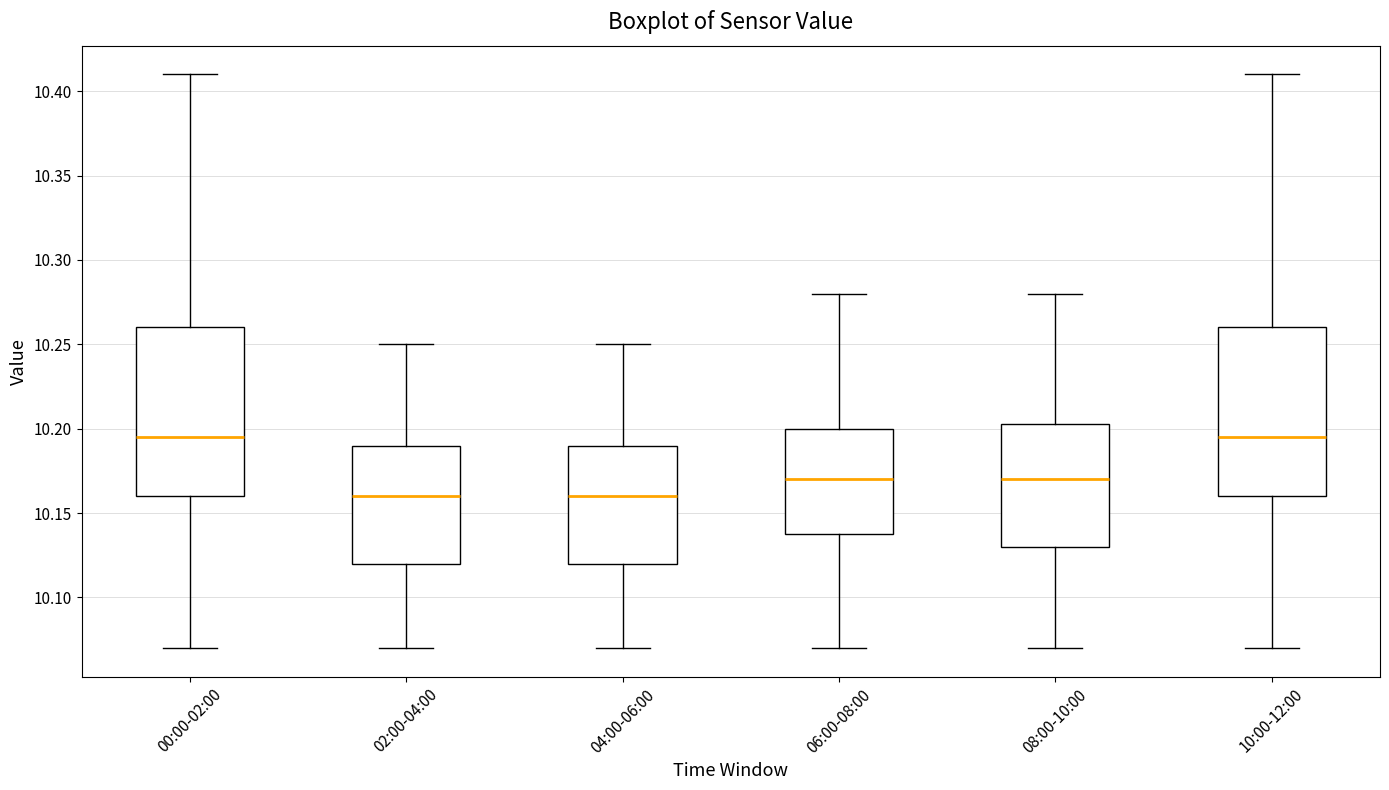

Reading left to right, transcribe this box plot: for each box, give where its median line is, the range the box spans, and where its two whiskers end, as read against the y-axis. The values are not printed on the chart, so give them approximately, as read against the axis.

00:00-02:00: median 10.195, box 10.160 to 10.260, whiskers 10.070 to 10.410
02:00-04:00: median 10.160, box 10.120 to 10.190, whiskers 10.070 to 10.250
04:00-06:00: median 10.160, box 10.120 to 10.190, whiskers 10.070 to 10.250
06:00-08:00: median 10.170, box 10.140 to 10.200, whiskers 10.070 to 10.280
08:00-10:00: median 10.170, box 10.130 to 10.205, whiskers 10.070 to 10.280
10:00-12:00: median 10.195, box 10.160 to 10.260, whiskers 10.070 to 10.410